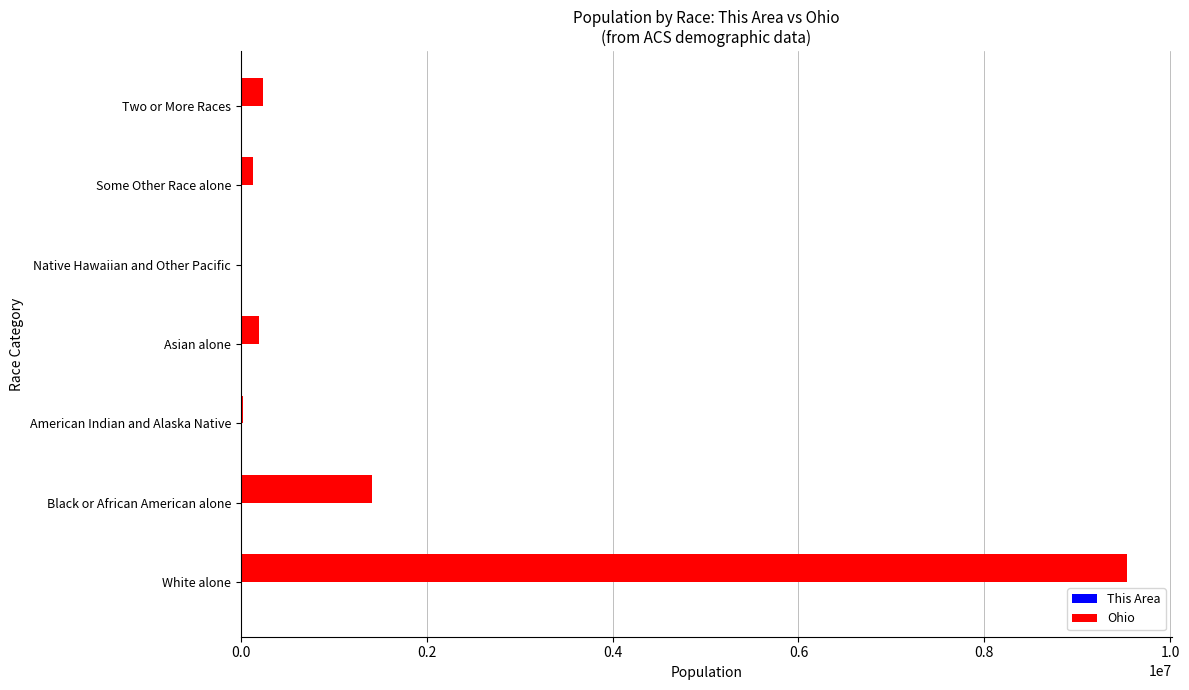

At which label is Ohio closest to 4771751?

Black or African American alone